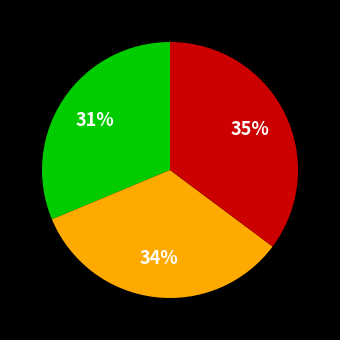

To the nearest percent, what is the difference between the largest and smallest slice percentages?

4%